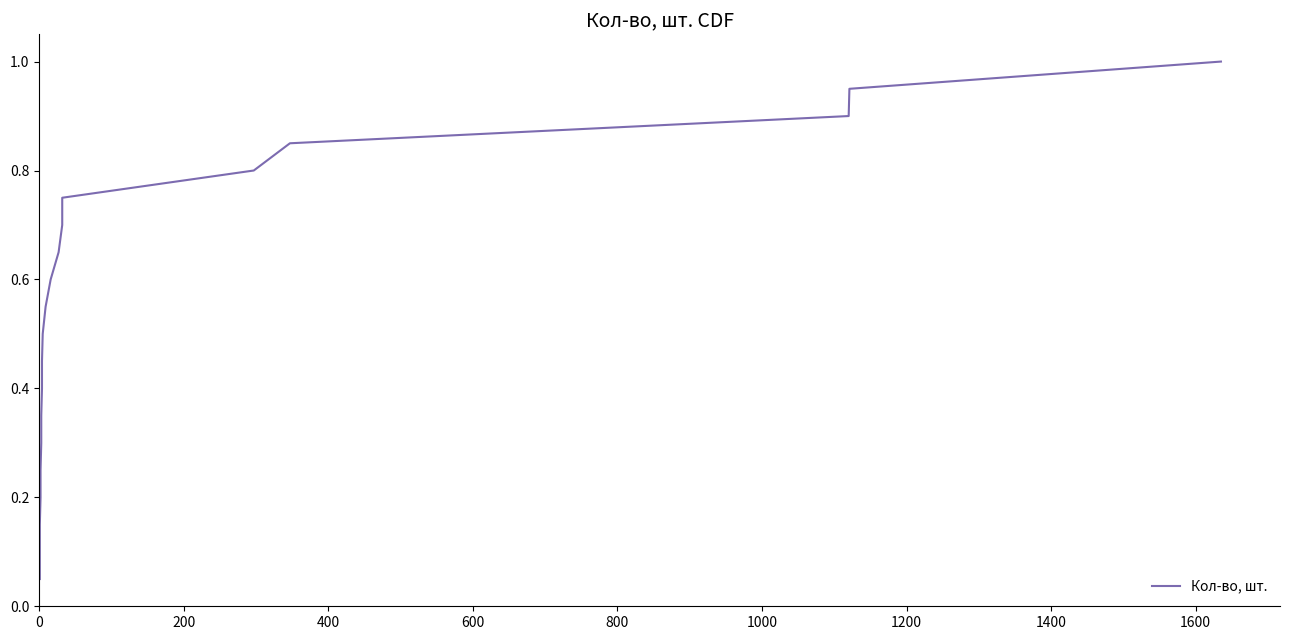

True or false: there are more than 0 points higher than both neighbors.

False